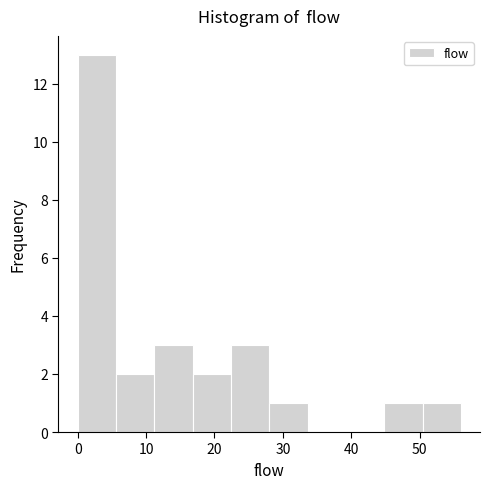

Which range on the x-axis has the tallest bar?

0.0 to 5.6